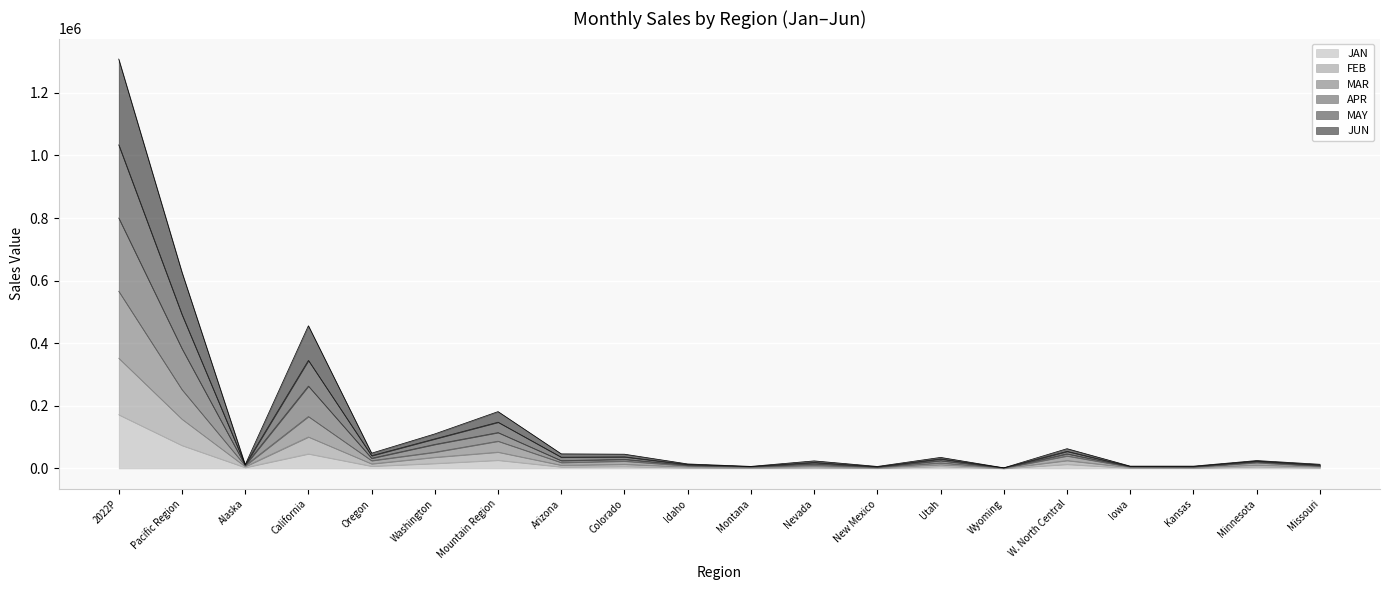

In JAN, how many points are higher than both neighbors (excluding endpoints)?

7